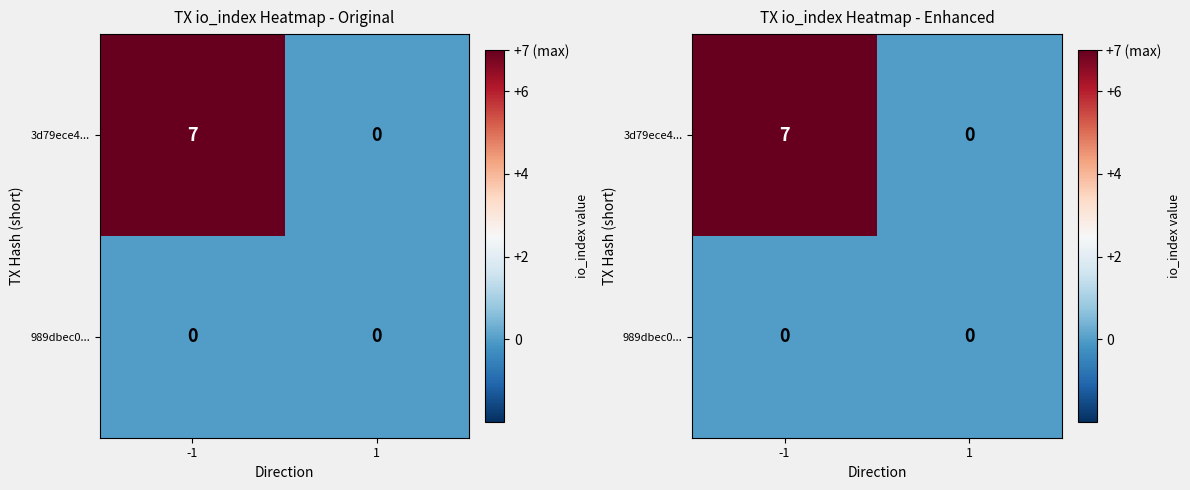

What is the average value of the 3d79ece4... series?

4